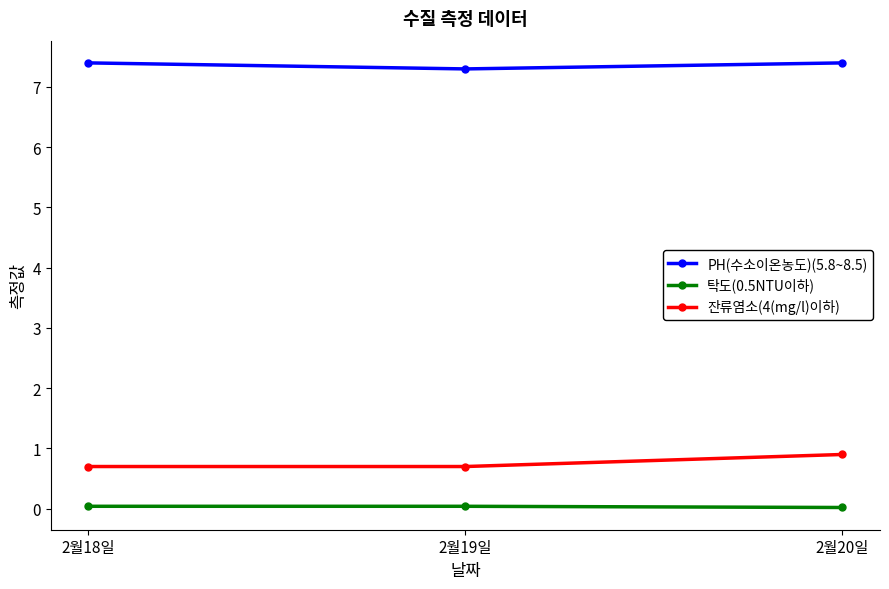

Is the value of 잔류염소(4(mg/l)이하) at 2월18일 greater than the value of 탁도(0.5NTU이하) at 2월18일?

Yes